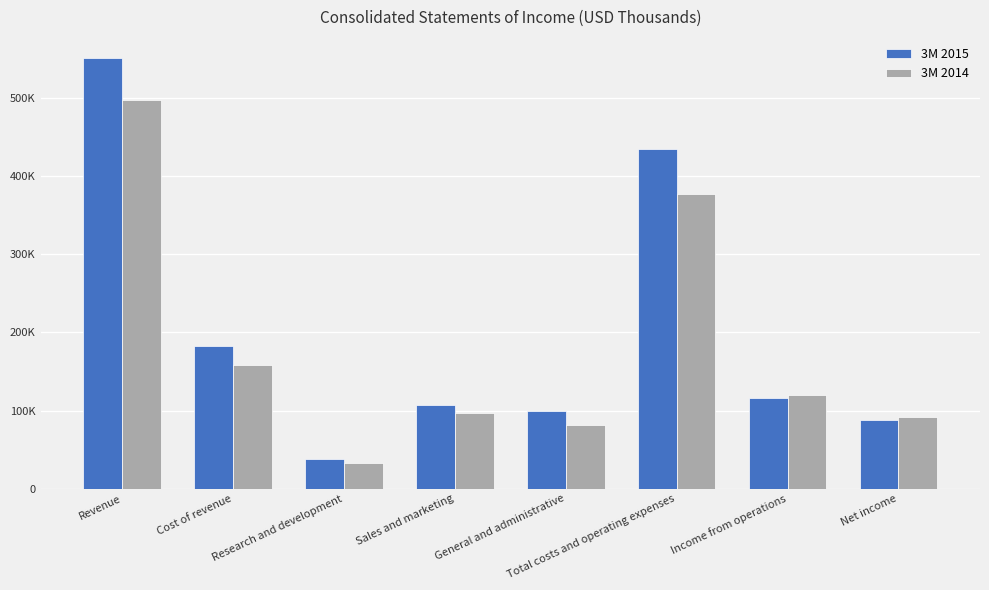

Read the 3M 2015 value at Total costs and operating expenses, to the nearest 100.

435300